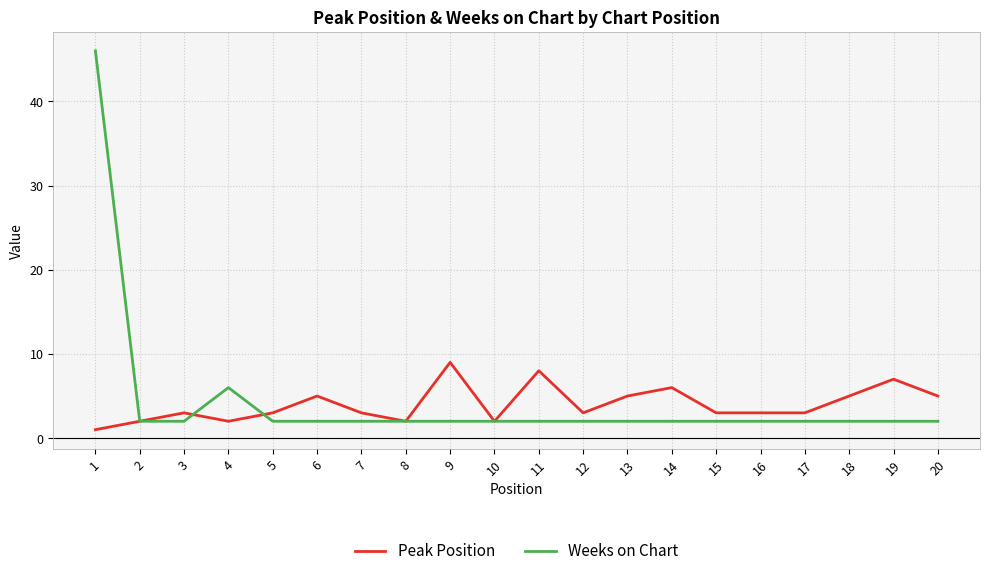

True or false: Peak Position has a value of 5 at 5.

False